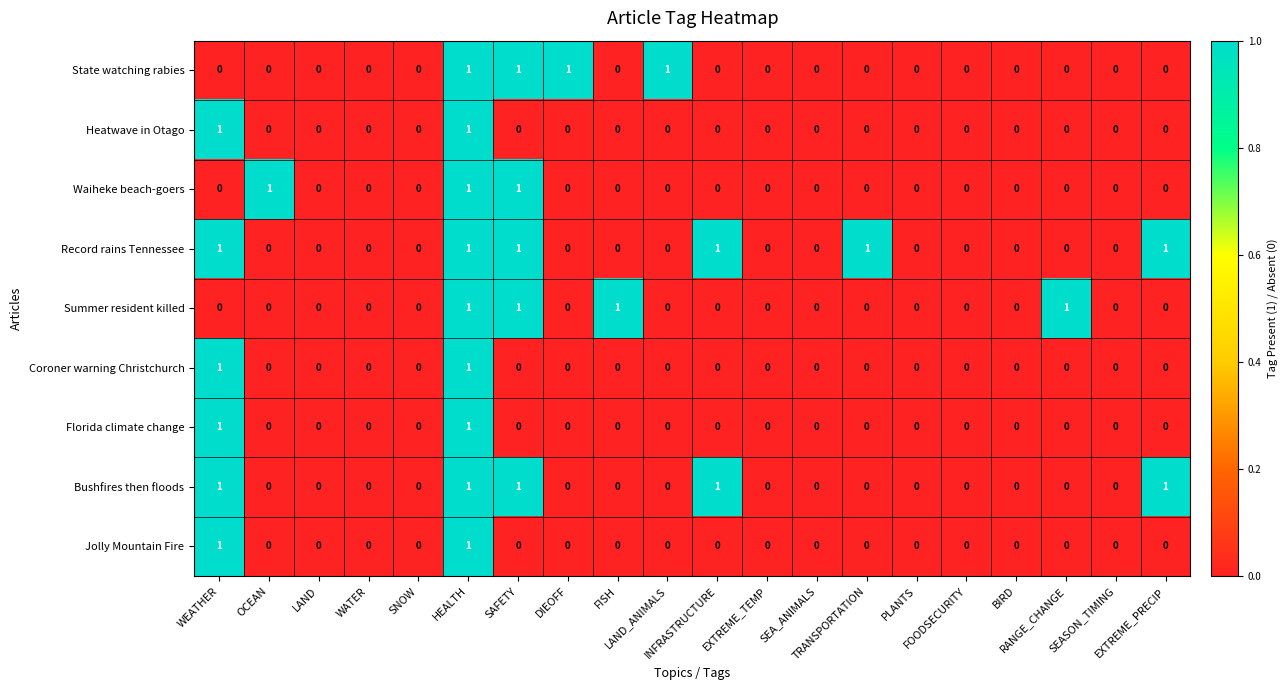

What is the sum of all Record rains Tennessee values?

6